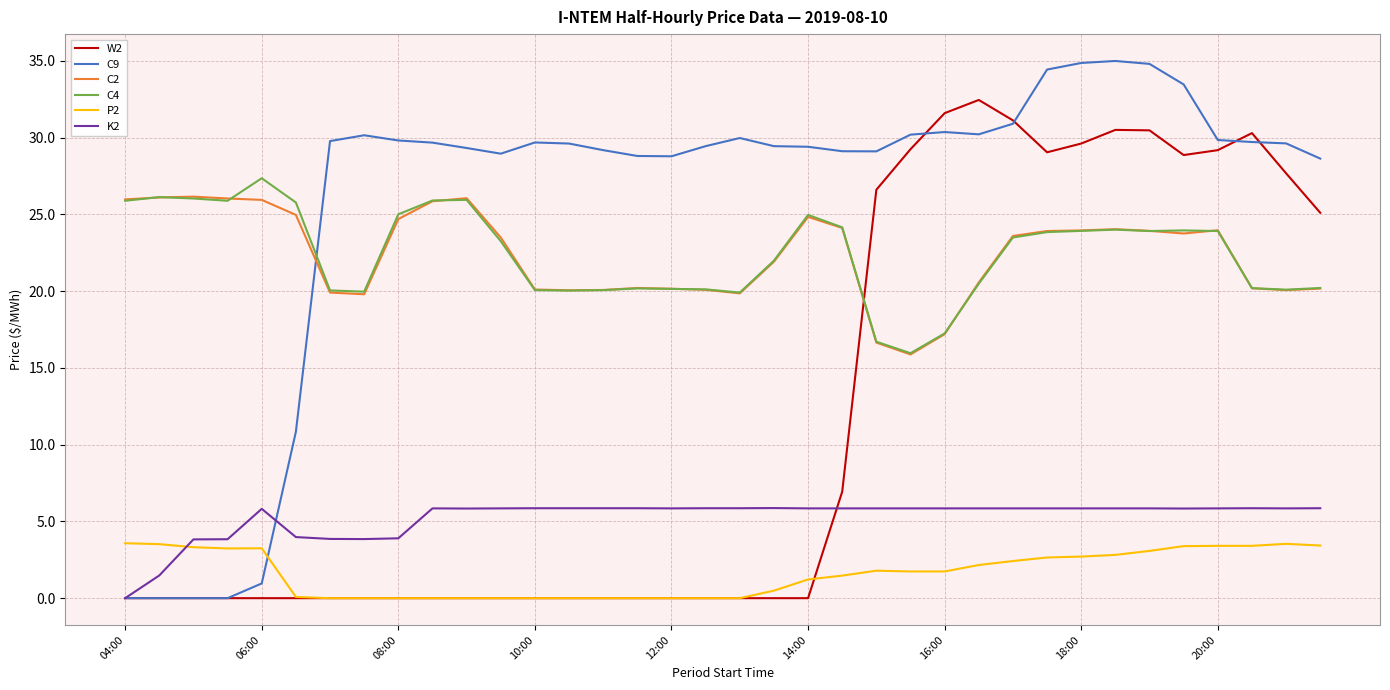

What is the sum of all P2 values?

58.5